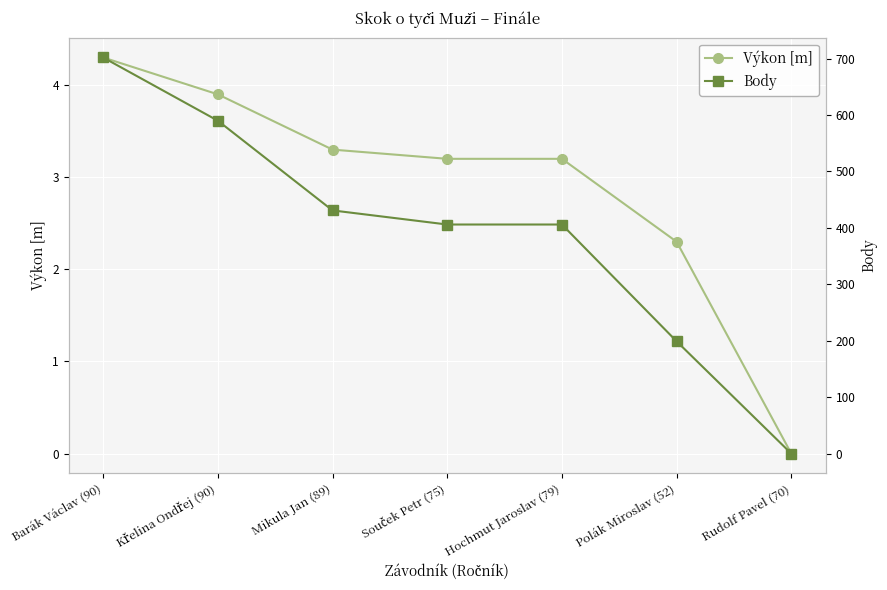

How many distinct data groups are displayed?

2